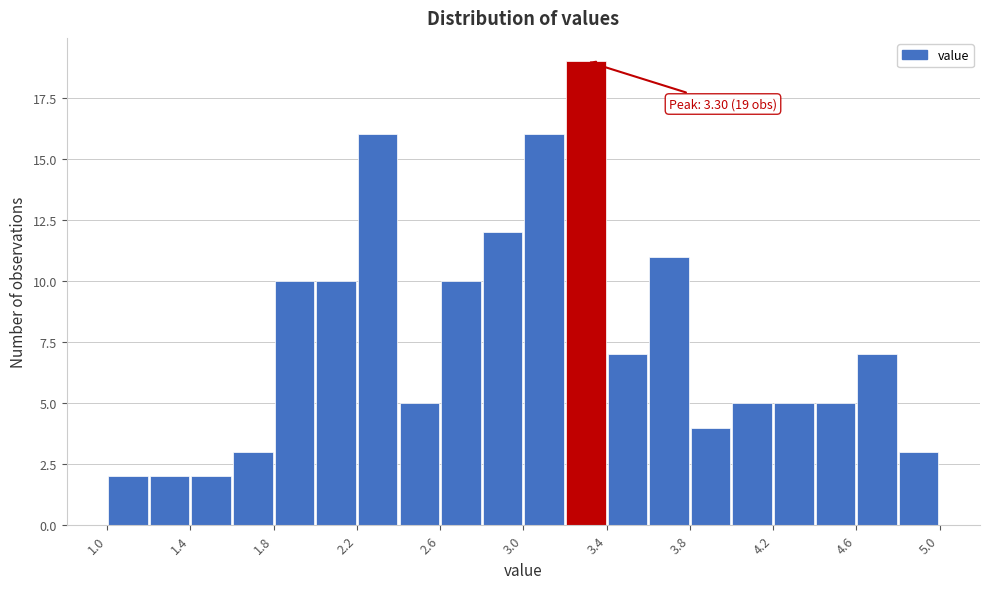

Which range on the x-axis has the tallest bar?

3.2 to 3.4